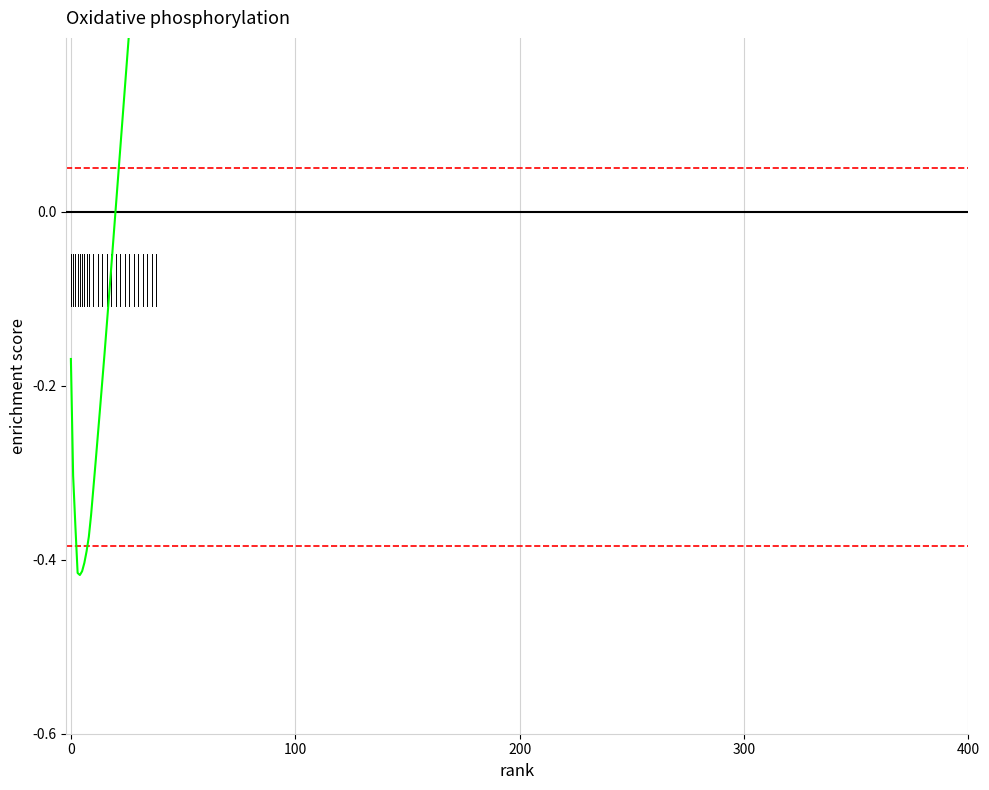

What is the sum of the values at 26 and 22?

0.3